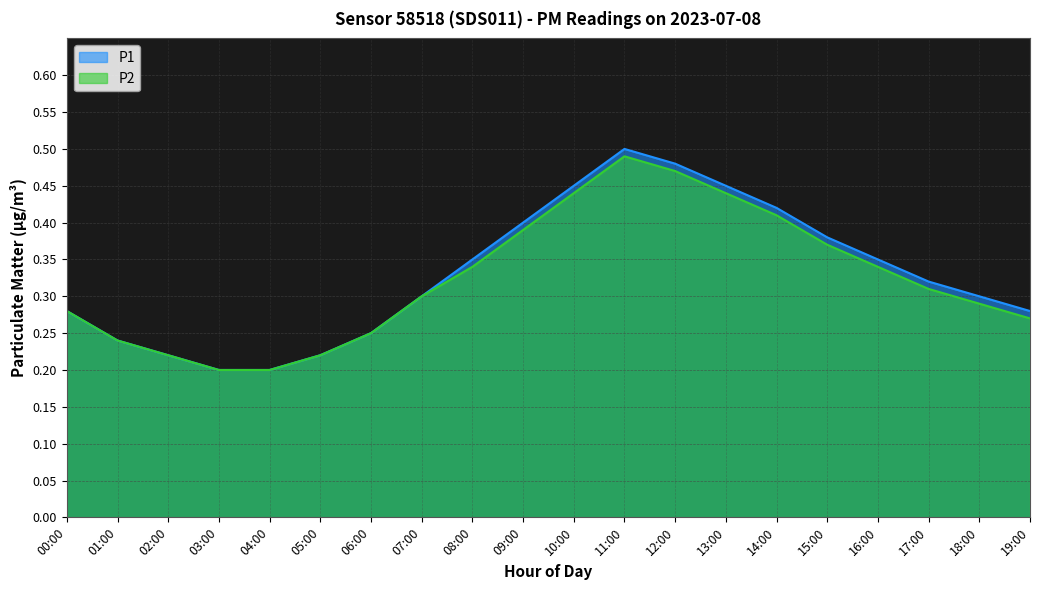

What is the greatest value displayed?

0.5